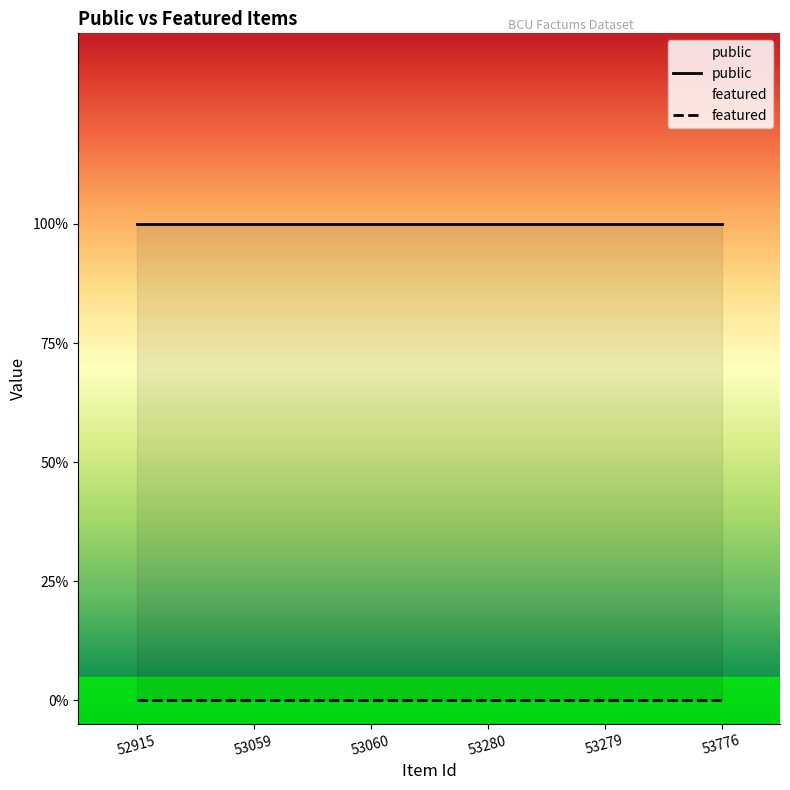

Reading left to right, transcribe all the data shown in this chart.

public: 1	1	1	1	1	1
featured: 0	0	0	0	0	0